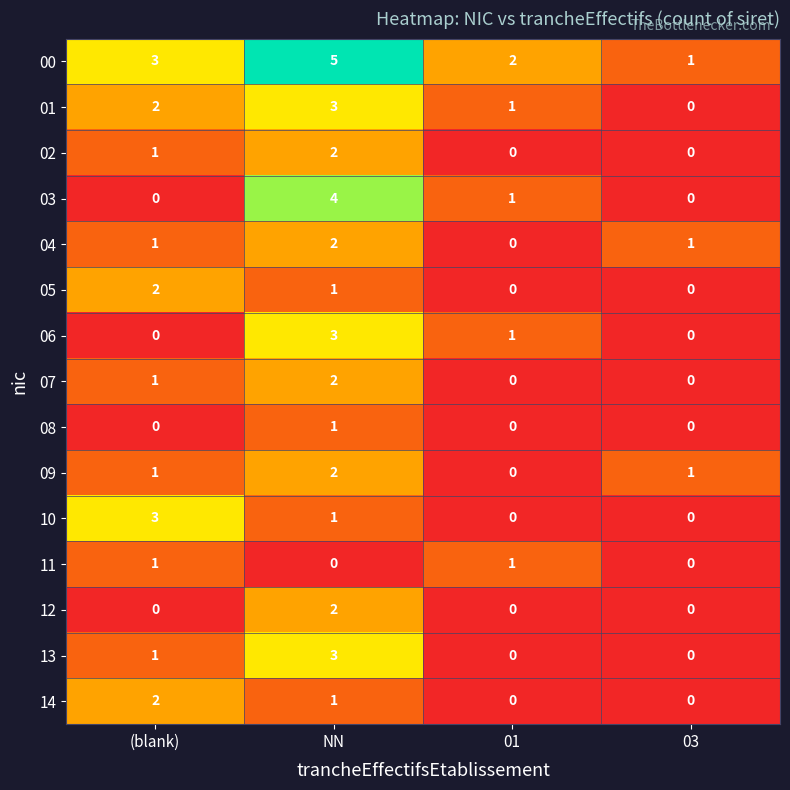

Is it true that 06 equals 5 at NN?

False